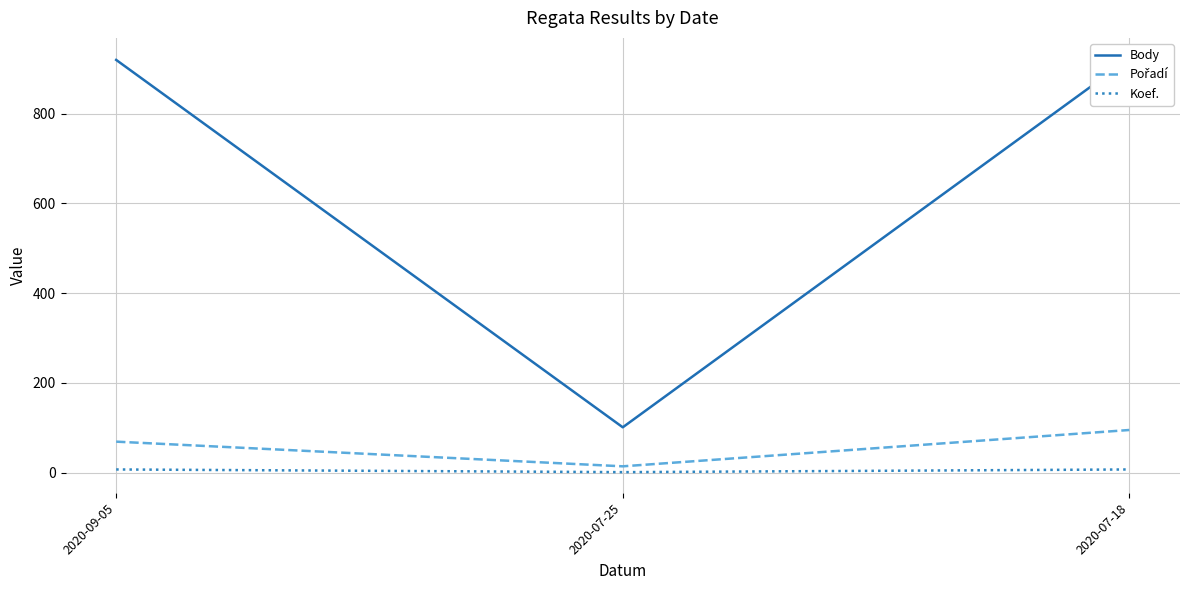

Reading left to right, transcribe all the data shown in this chart.

Body: 920	101	923
Pořadí: 69	14	95
Koef.: 7	1	7